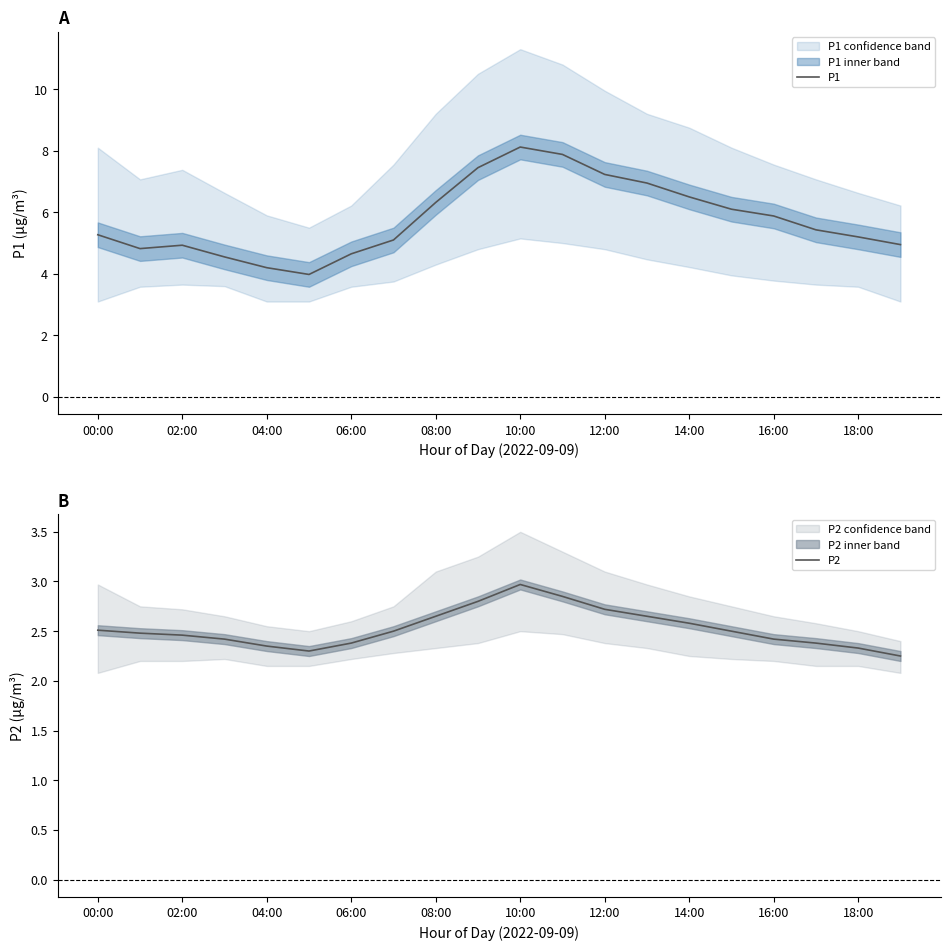

List the series in order of their peak value, lowest first.

P2, P1